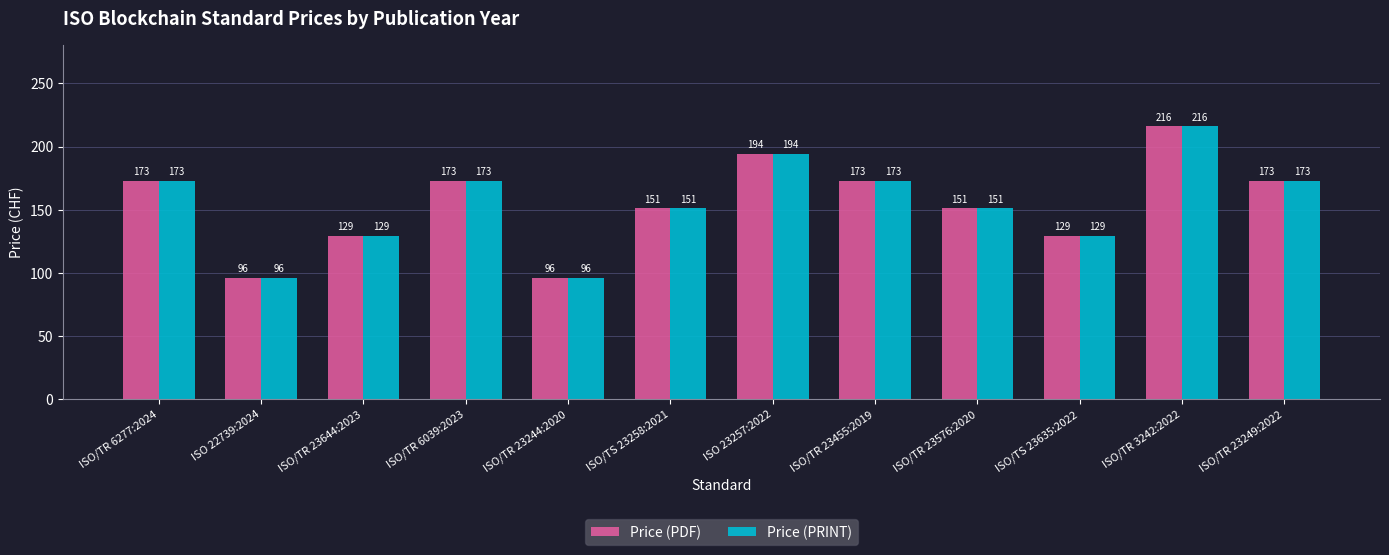

What is the greatest value displayed?

216